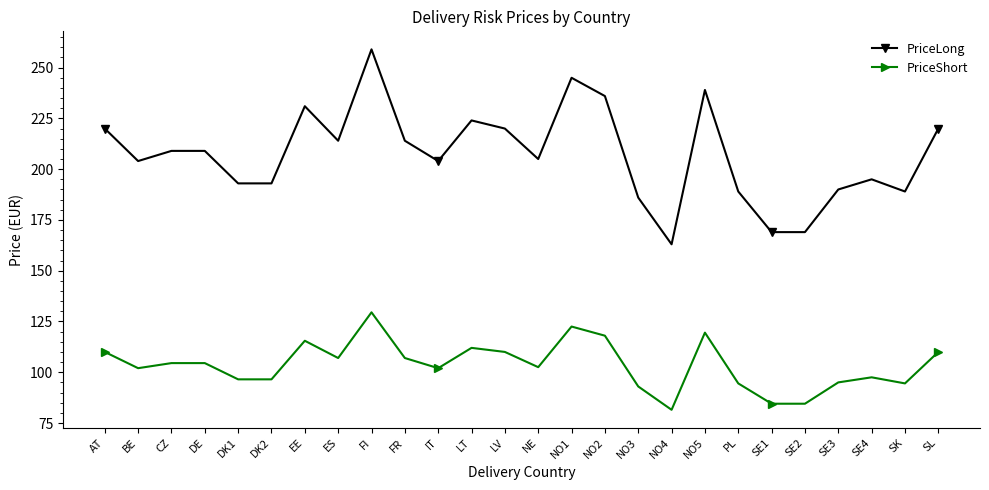

True or false: PriceShort and PriceLong cross at least once.

False